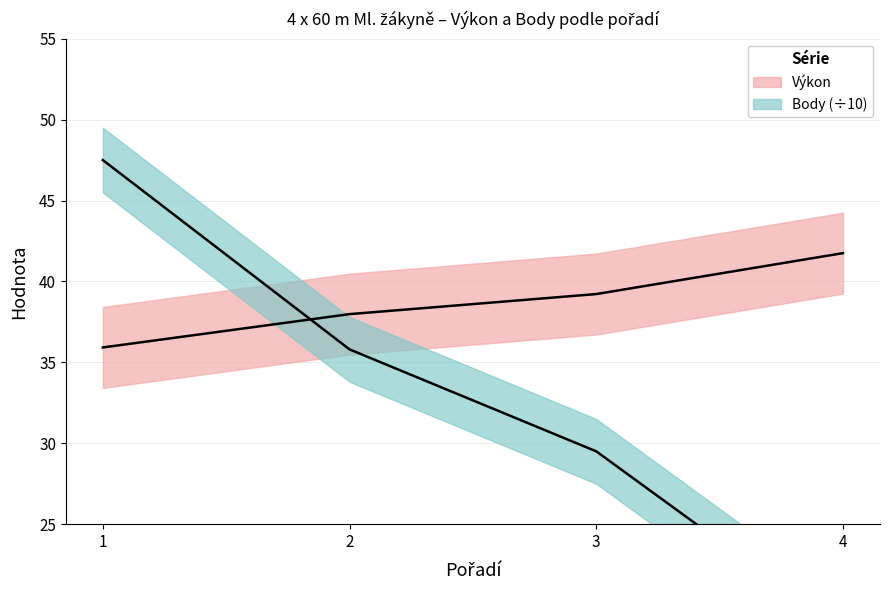

How many data points in Body are above 35?

2